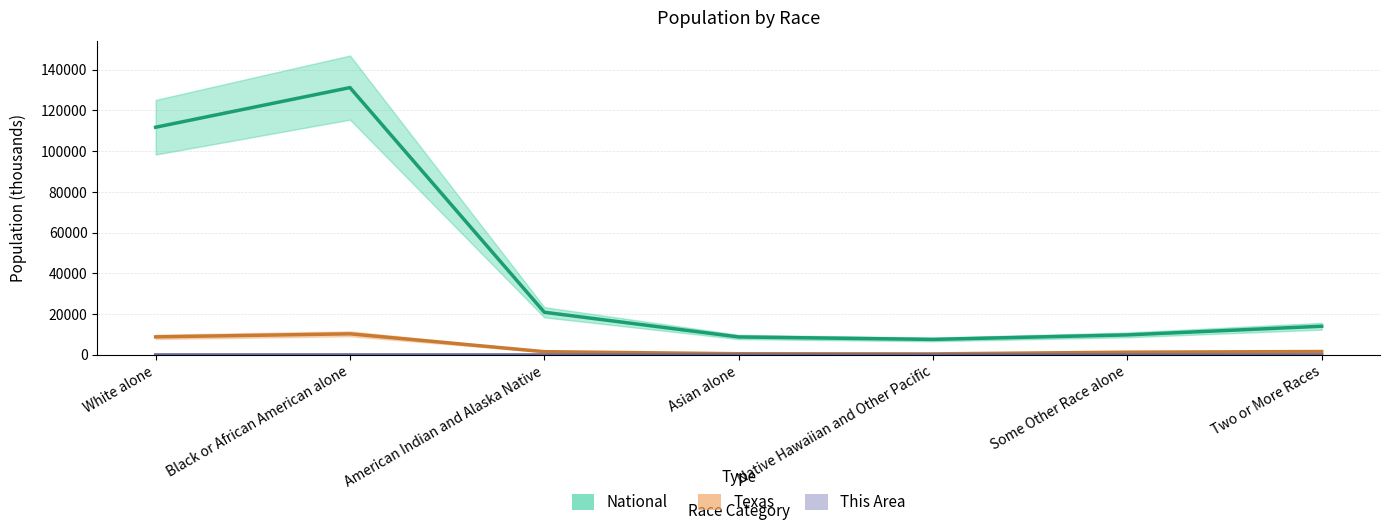

At which category does the chart reach its peak across all series?

Black or African American alone